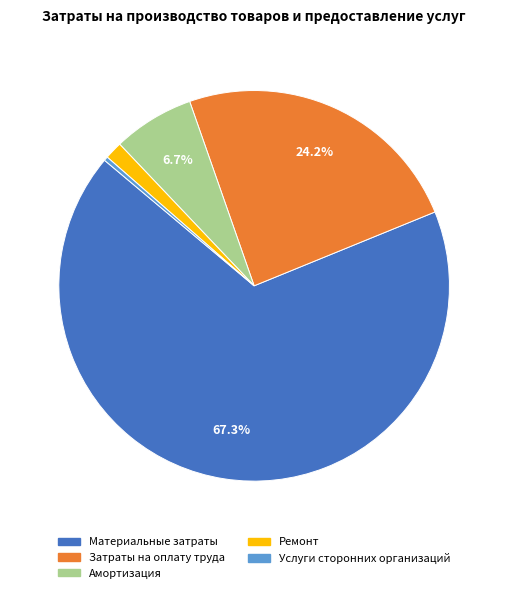

To the nearest percent, what portion does Материальные затраты represent?

67%